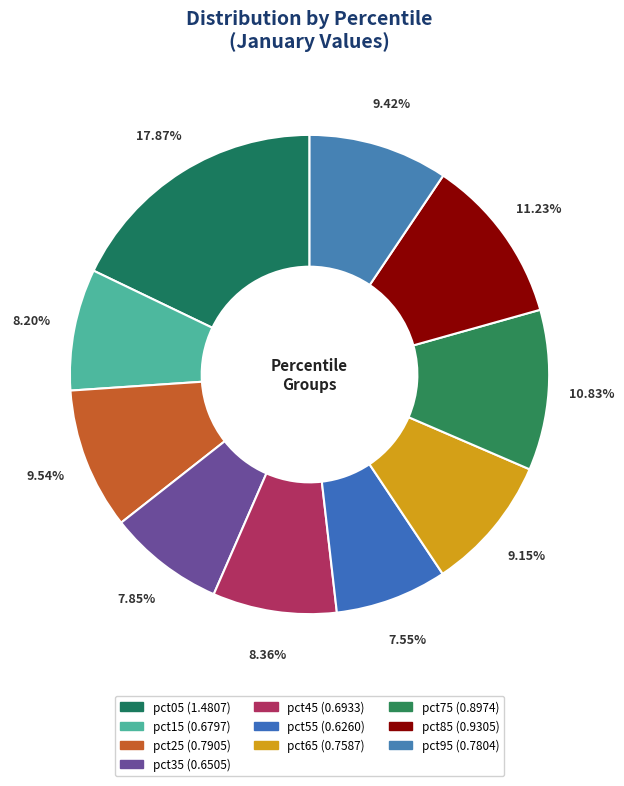

Is pct45 the majority of the pie?

No